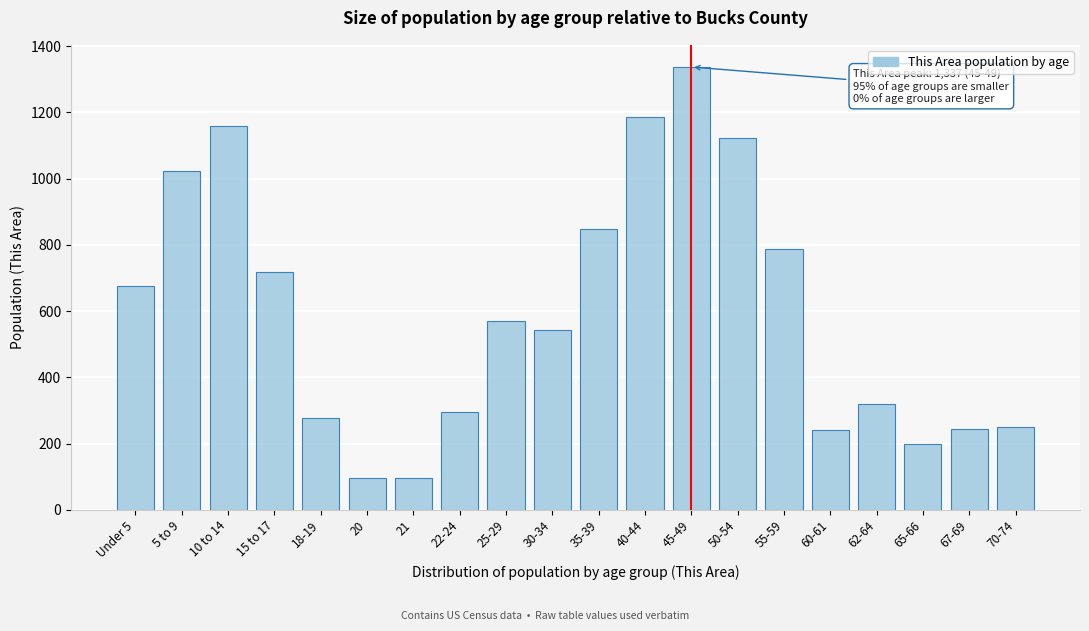

The value at 40-44 is 311. True or false?

False